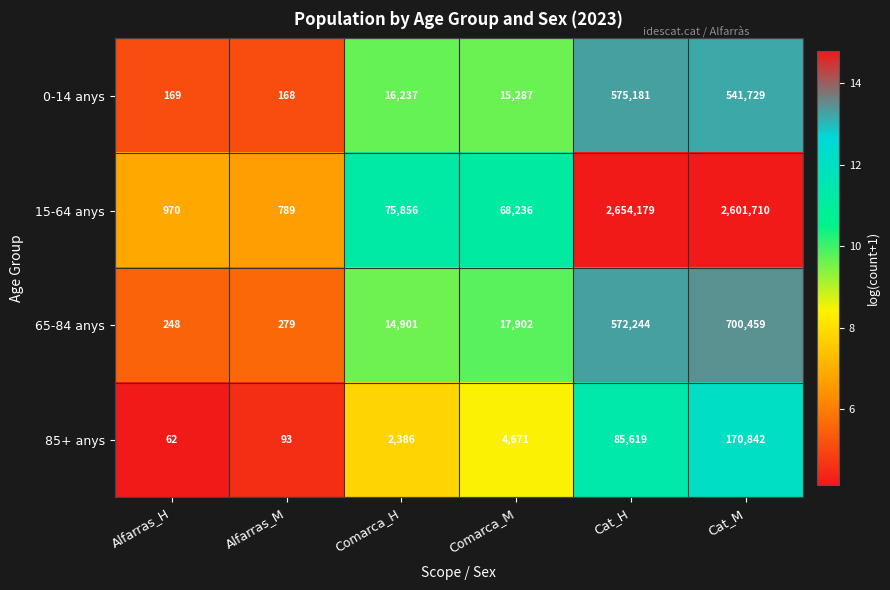

Which series has the widest spread of values?

15-64 anys